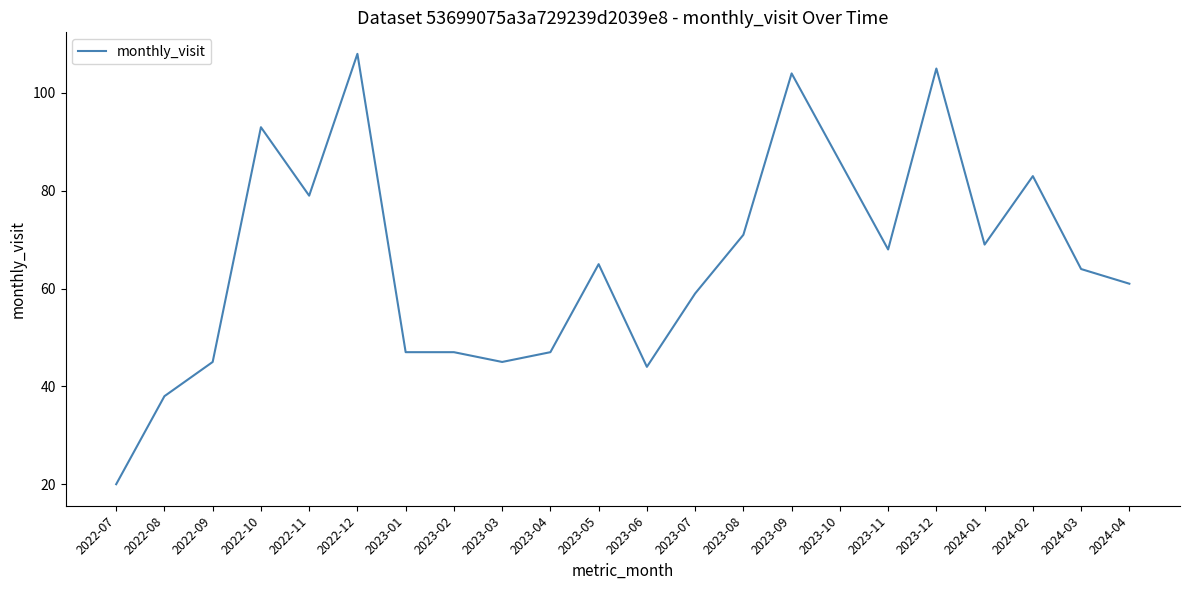

What value does the data have at 2022-11?

79